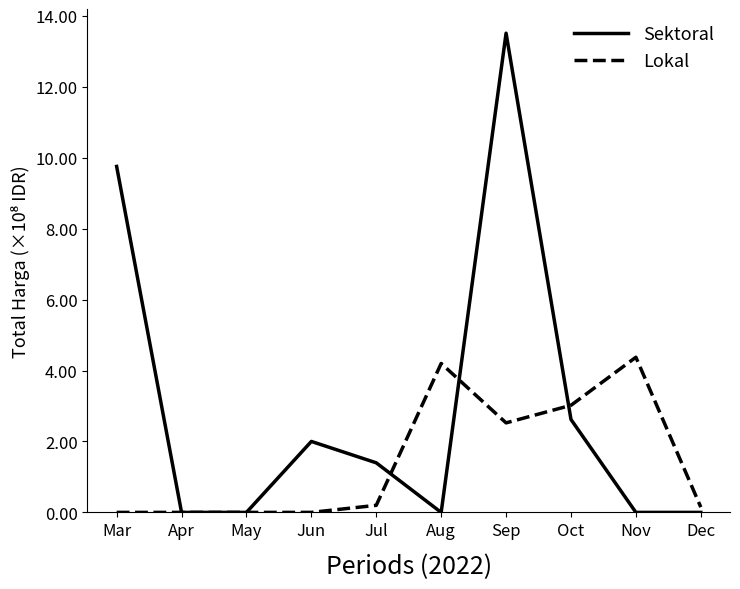

What is the total value across all series at Oct?

5.6